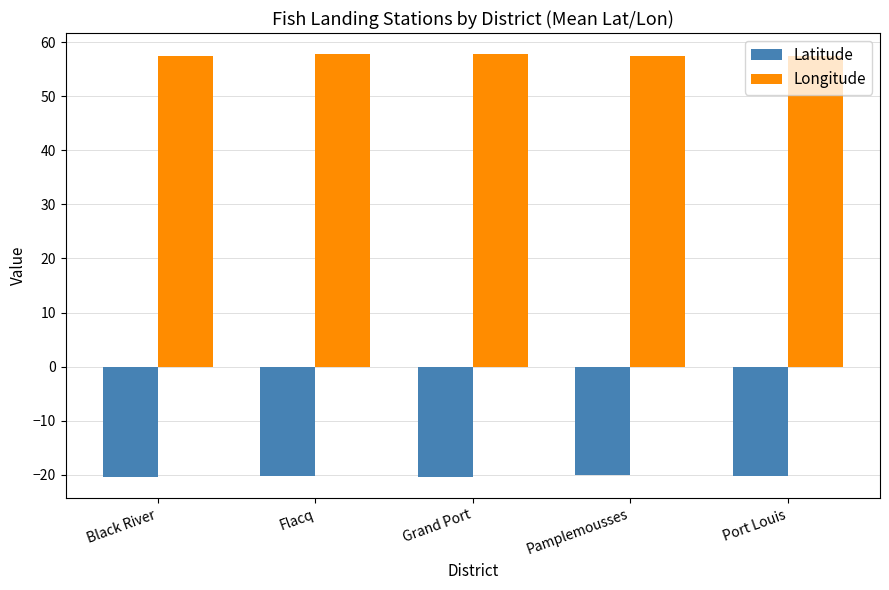

At Grand Port, list the series in order from largest to smallest.

Longitude, Latitude